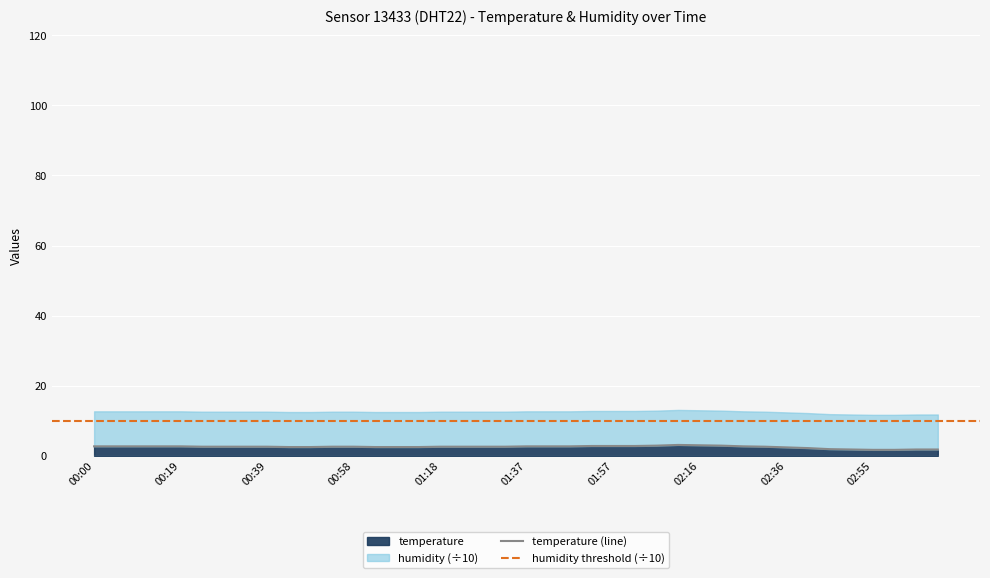

List the labels in order of value, smallest first.

02:55, 03:00, 02:50, 03:05, 03:10, 02:45, 02:40, 02:36, 00:44, 00:48, 01:03, 01:08, 01:13, 00:24, 00:29, 00:34, 00:39, 00:53, 00:58, 01:18, 01:22, 01:27, 01:32, 02:31, 00:00, 00:05, 00:09, 00:14, 00:19, 01:37, 01:42, 01:47, 02:26, 01:52, 01:57, 02:01, 02:06, 02:21, 02:16, 02:11